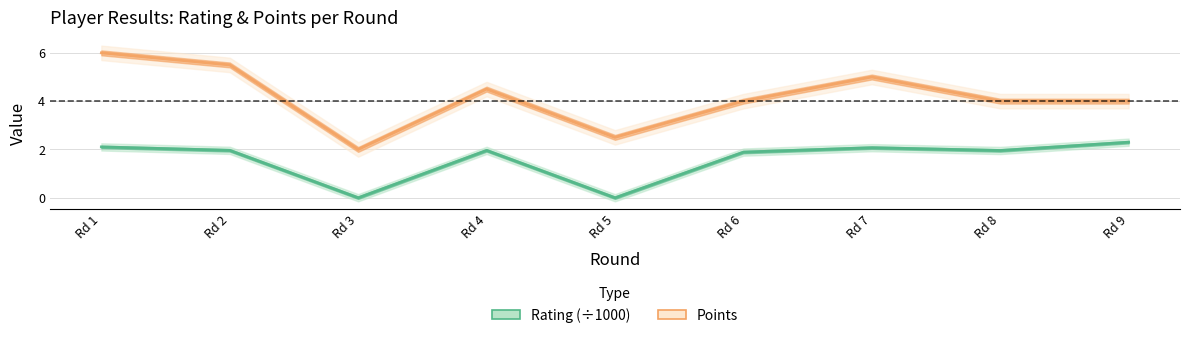

Does the chart display data point markers on the line(s)?

No